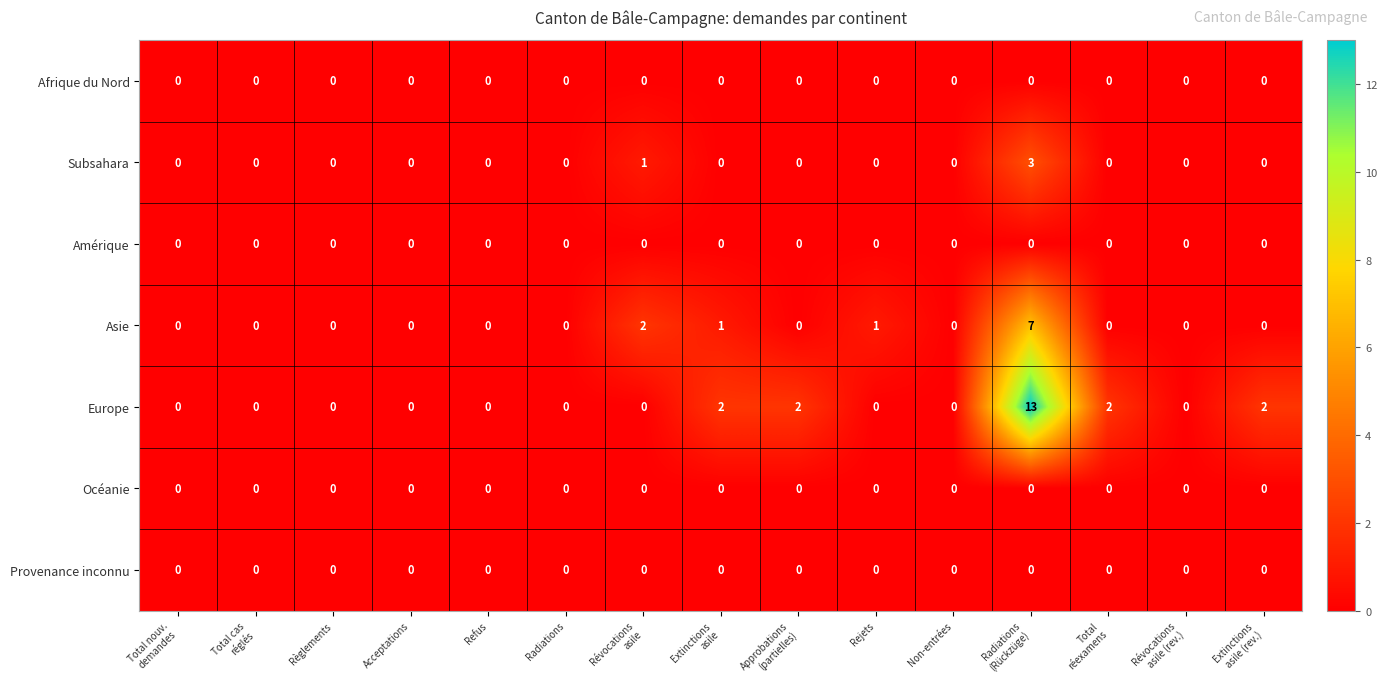

Count the number of data series in this chart.

7